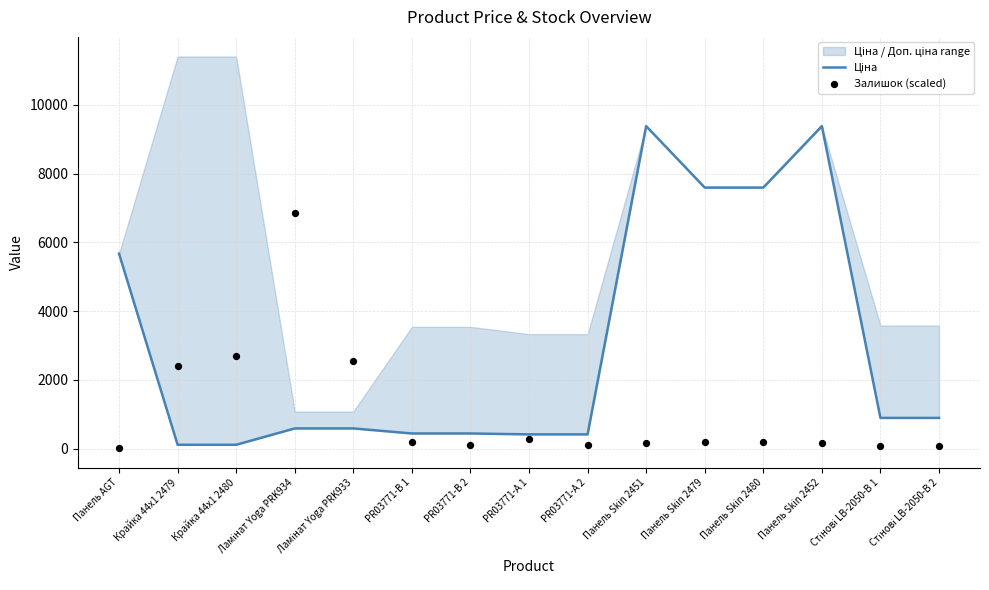

Which series has the largest total across all categories?

Ціна